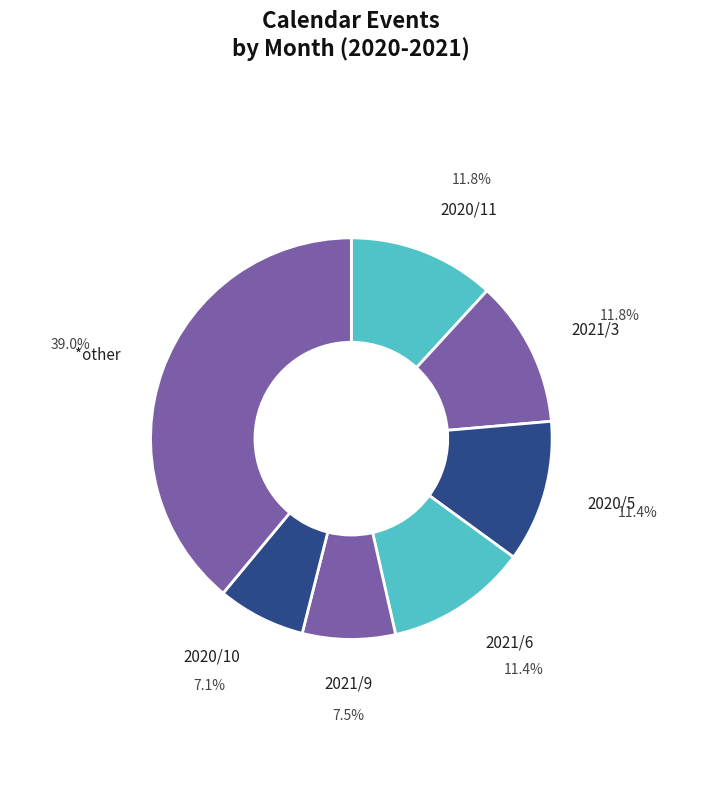

What is the ratio of the value at 2020/5 to the value at 2021/9?

1.5